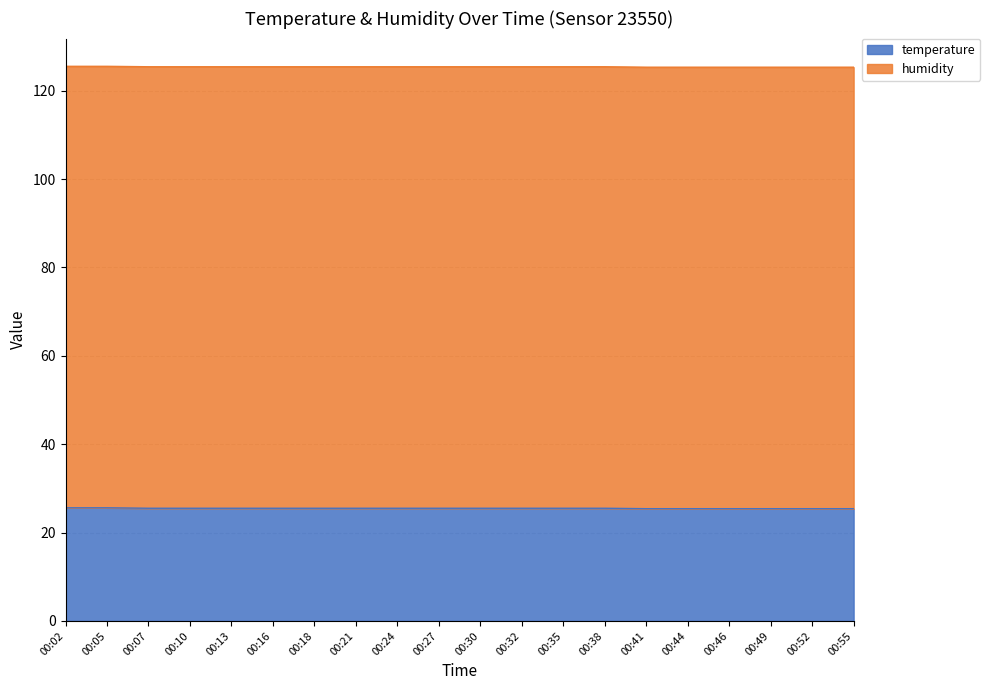

Rank the categories by value from lowest to highest.

00:41, 00:44, 00:46, 00:49, 00:52, 00:55, 00:07, 00:10, 00:13, 00:16, 00:18, 00:21, 00:24, 00:27, 00:30, 00:32, 00:35, 00:38, 00:02, 00:05